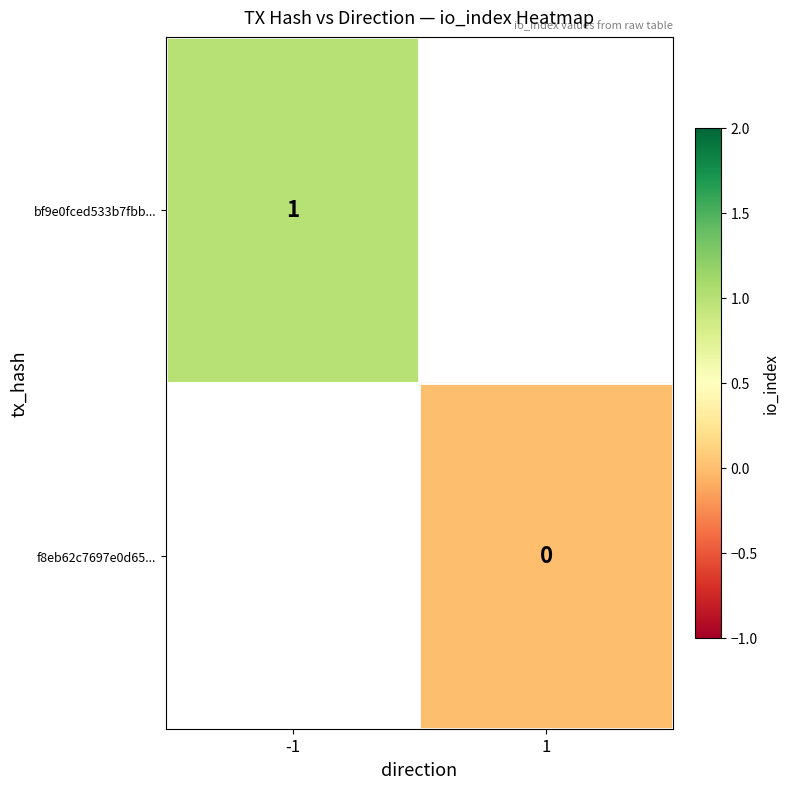

Which has a higher value, 1 or -1?

-1